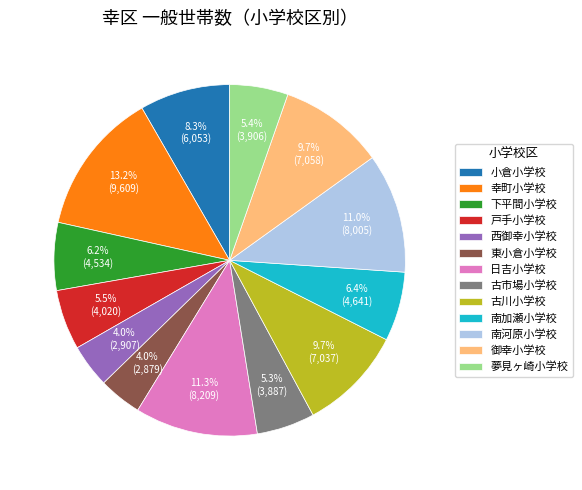

How much of the chart is everything except 西御幸小学校?

96.0%